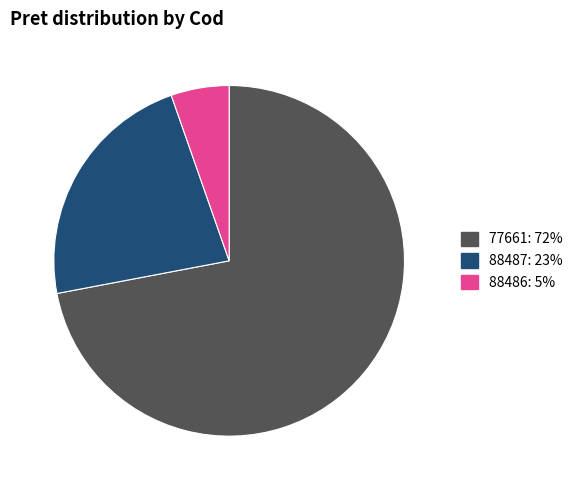

What is the smallest slice in the pie chart?

88486